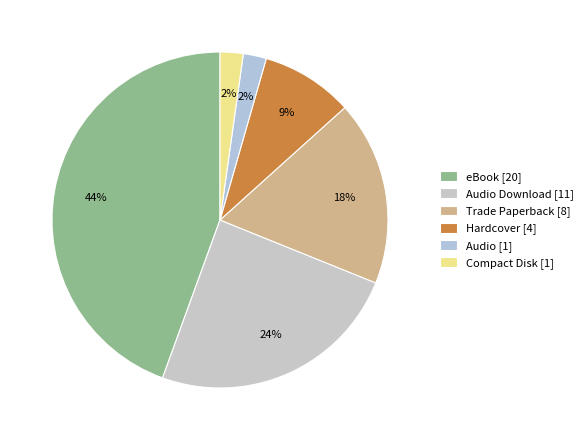

Which category has the smallest portion of the pie?

Audio